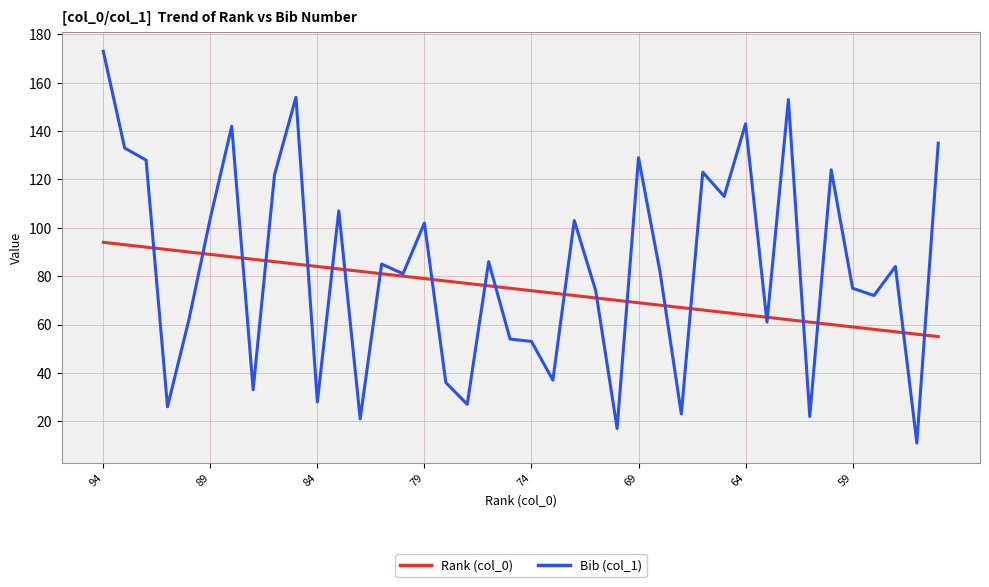

How many lines are shown in the chart?

2